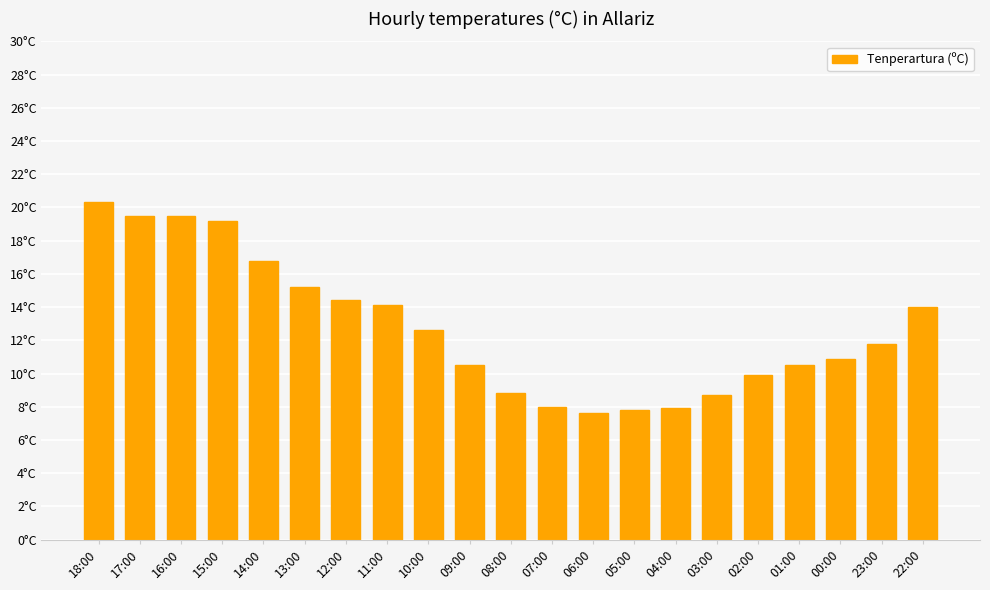

Is it true that the value at 22:00 is 14.0?

True